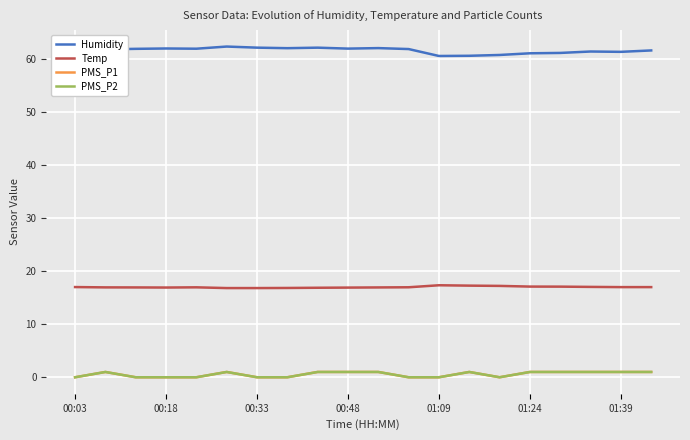

Does the chart have visible grid lines?

Yes